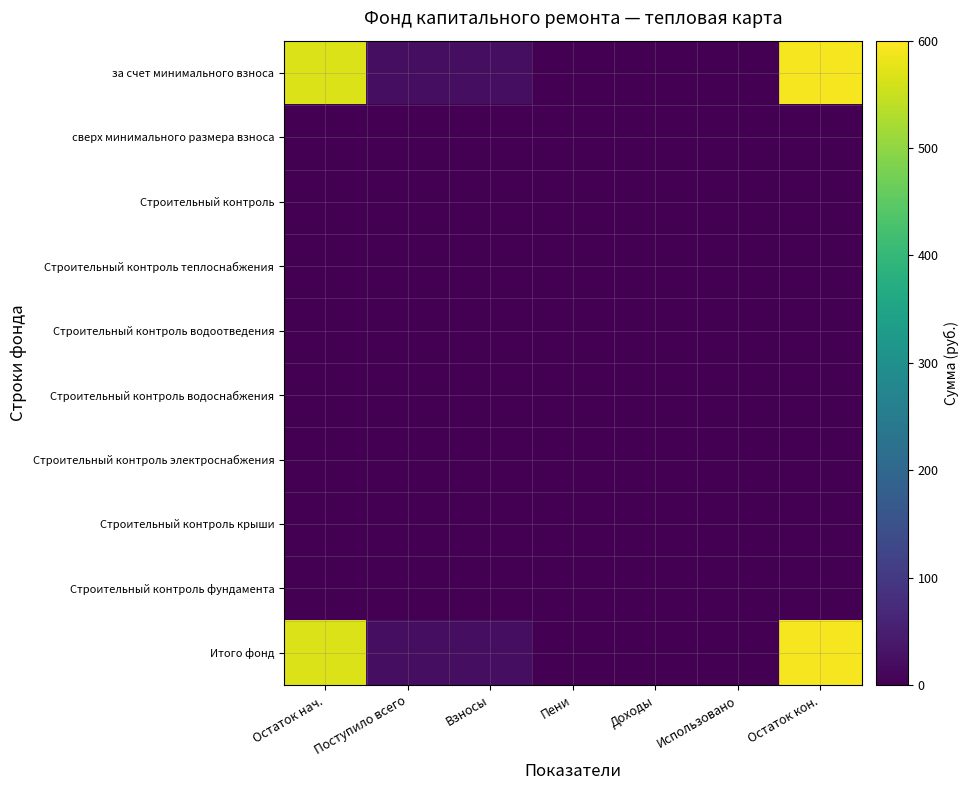

Which series has the largest total across all categories?

за счет минимального взноса